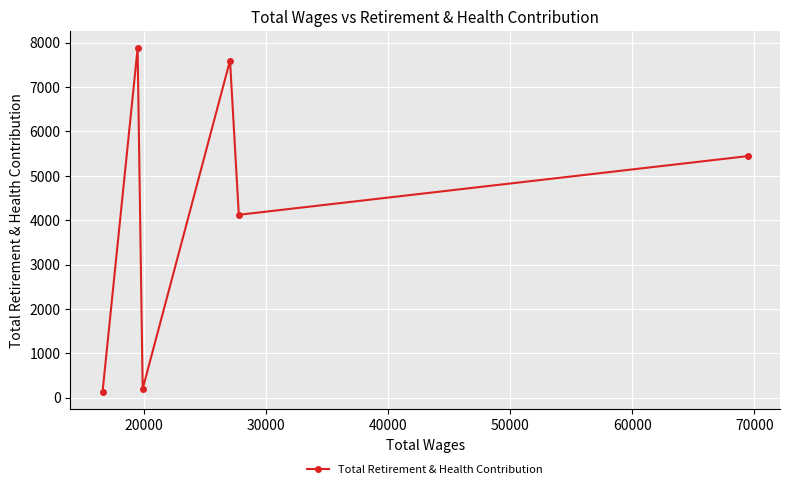

What is the value of the 3rd point from the left?

201